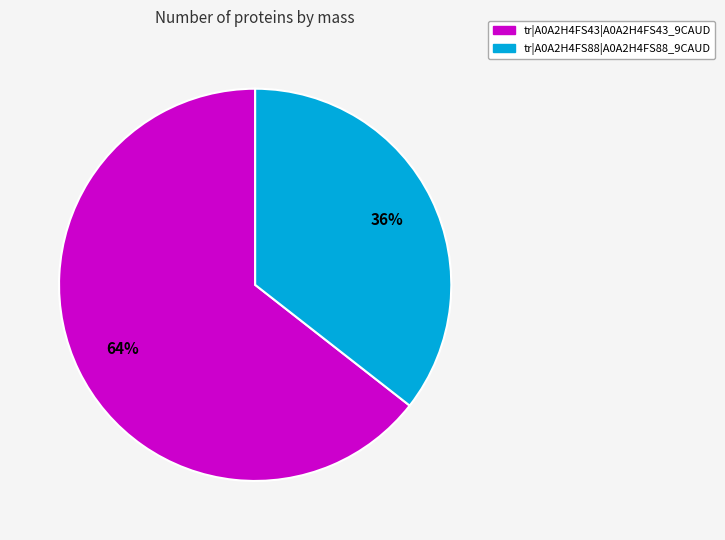

How many segments does this pie chart have?

2